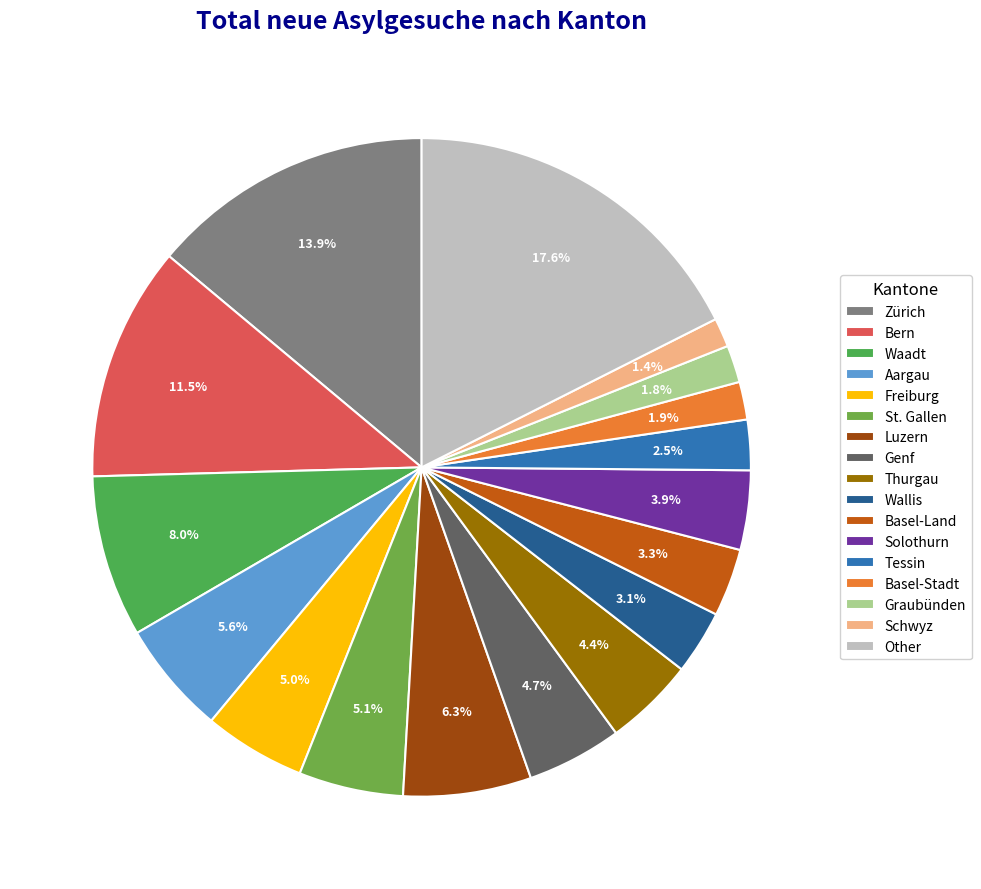

Which slice is the smallest?

Schwyz